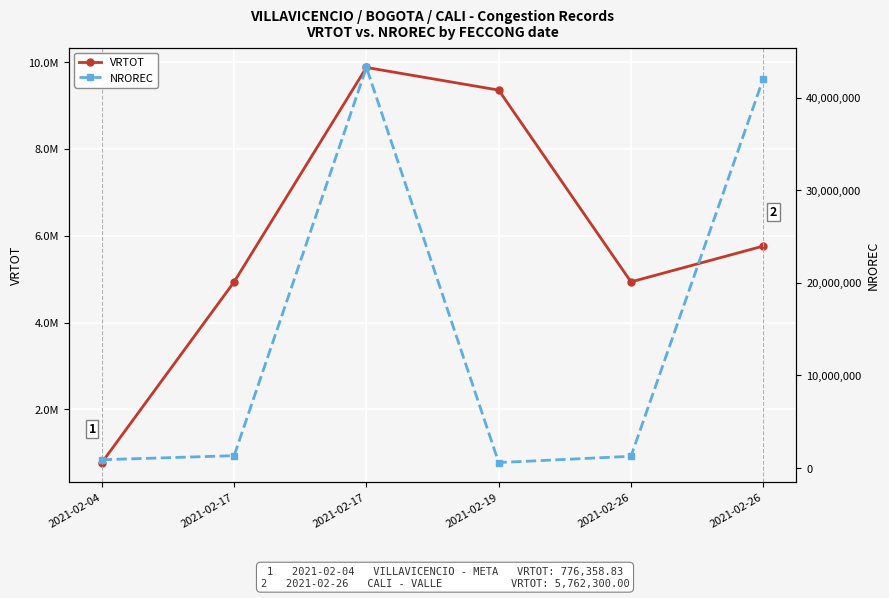

Read the NROREC value at 2021-02-17.

43276786.0